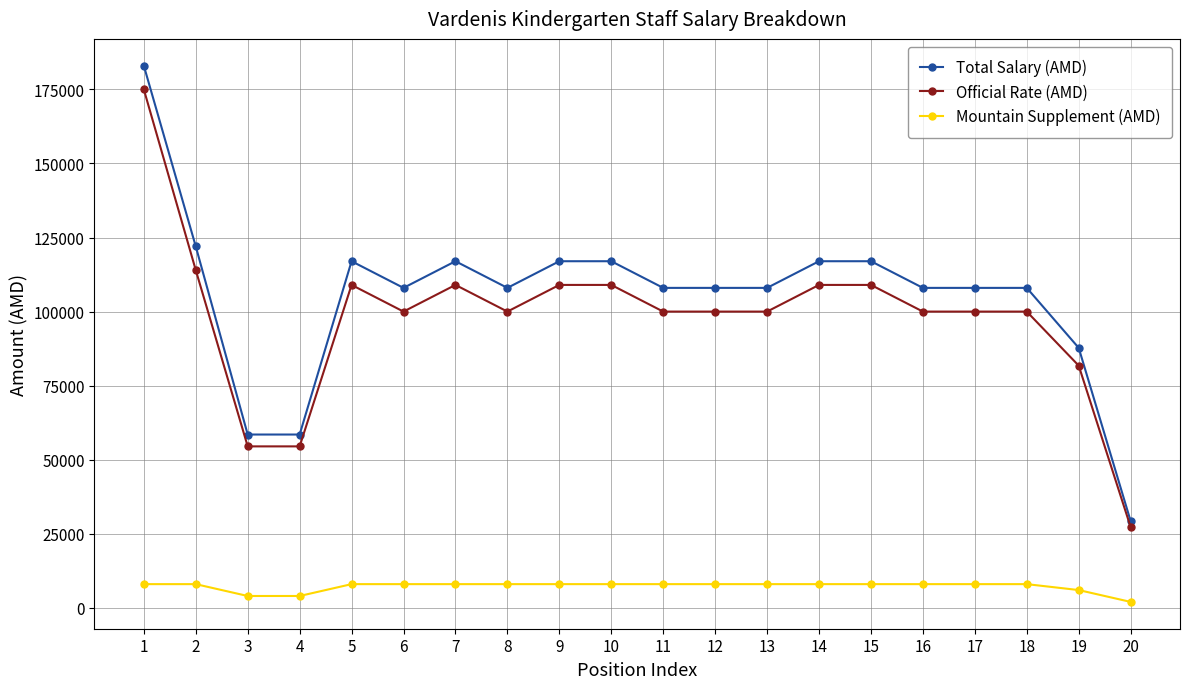

How many distinct data groups are displayed?

3